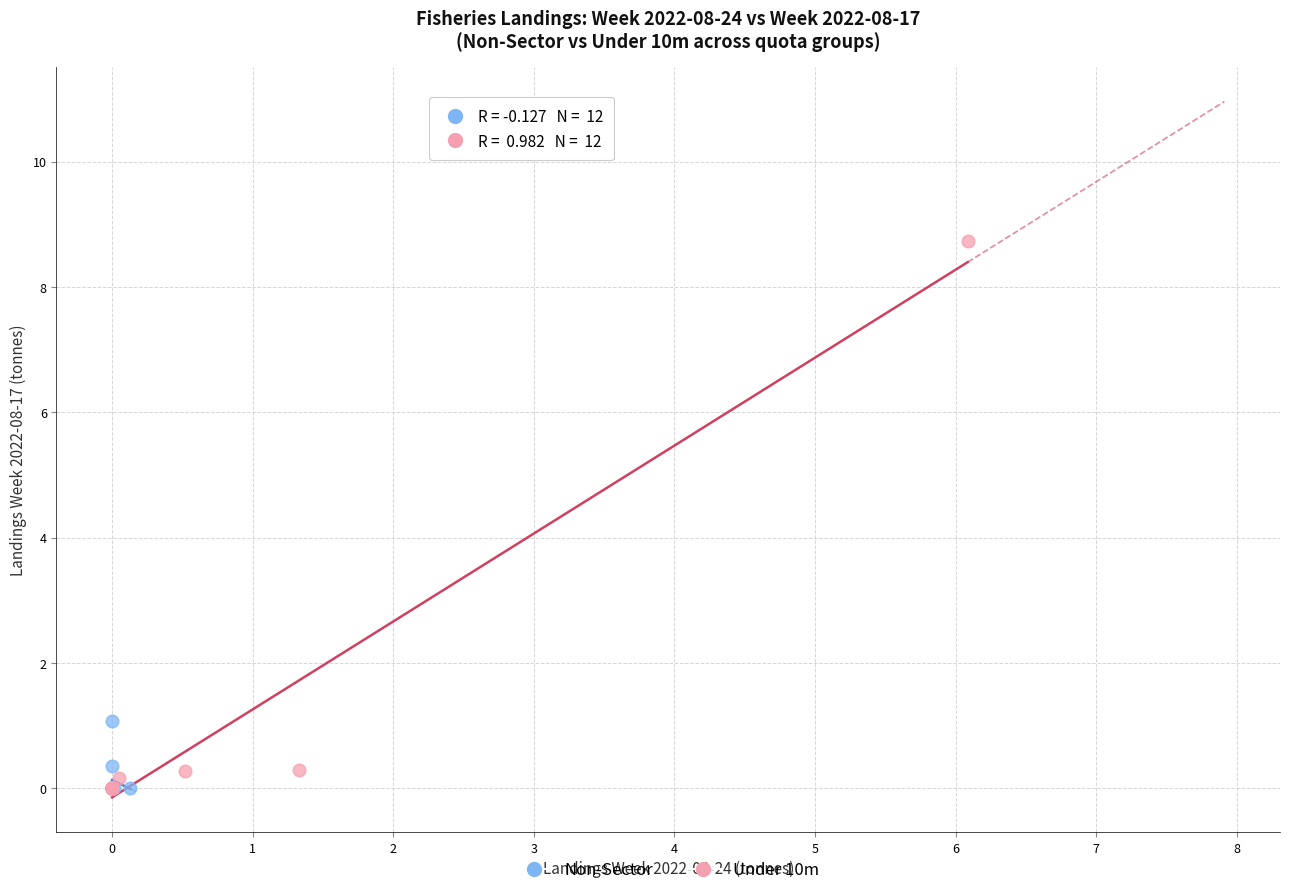

Which series has the largest Y range (max minus min)?

Under 10m